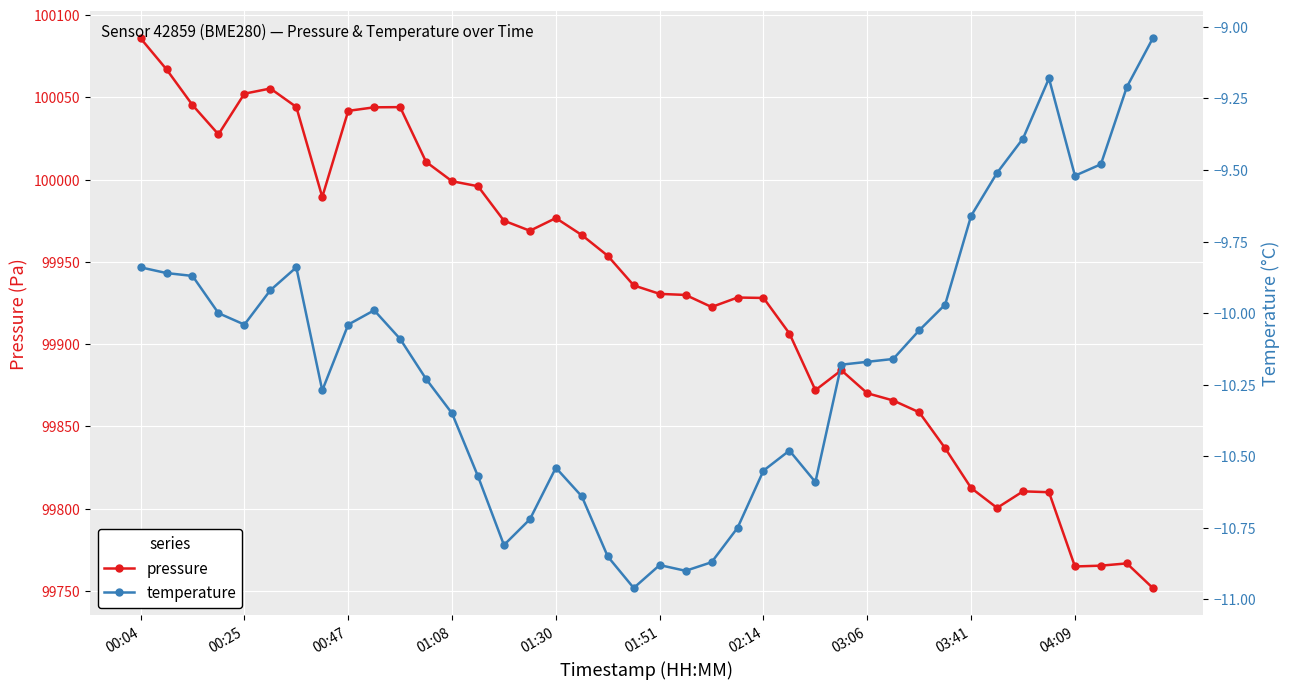

Rank the series by their maximum value, from lowest to highest.

temperature, pressure